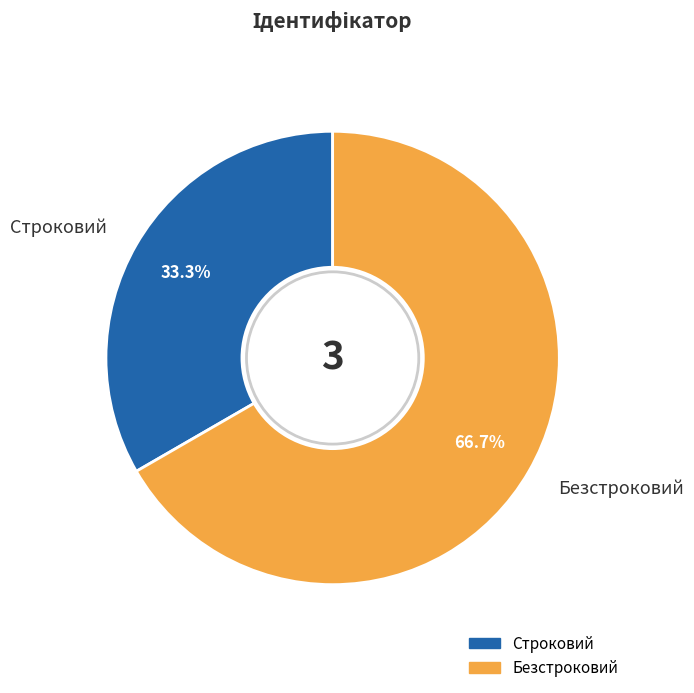

To the nearest percent, what is the combined percentage of Строковий and Безстроковий?

100%